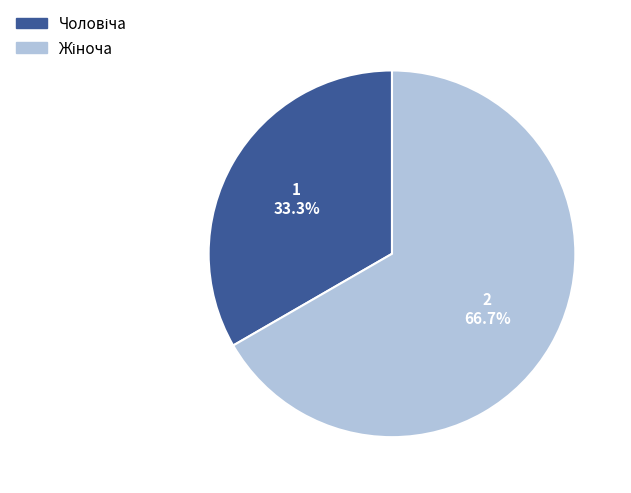

Does any single category account for the majority?

Yes